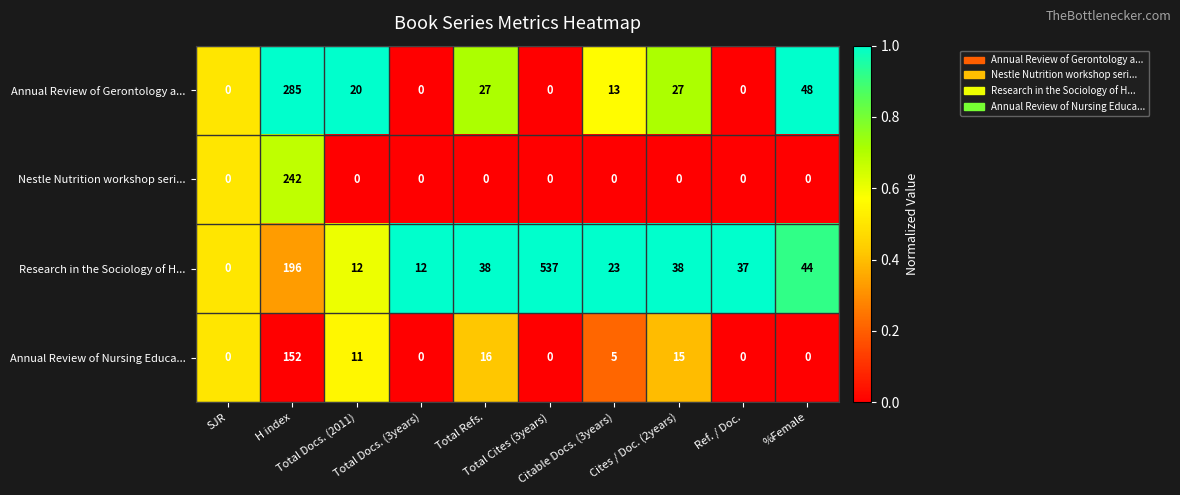

What is the highest value of the Annual Review of Nursing Educa... series?

152